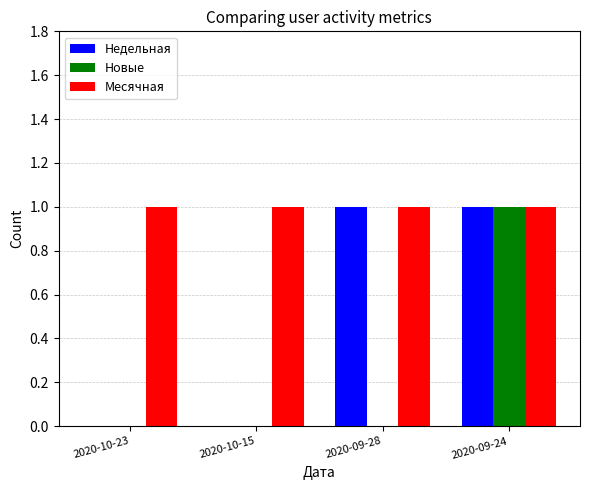

The value of Месячная at 2020-09-28 is 2. True or false?

False